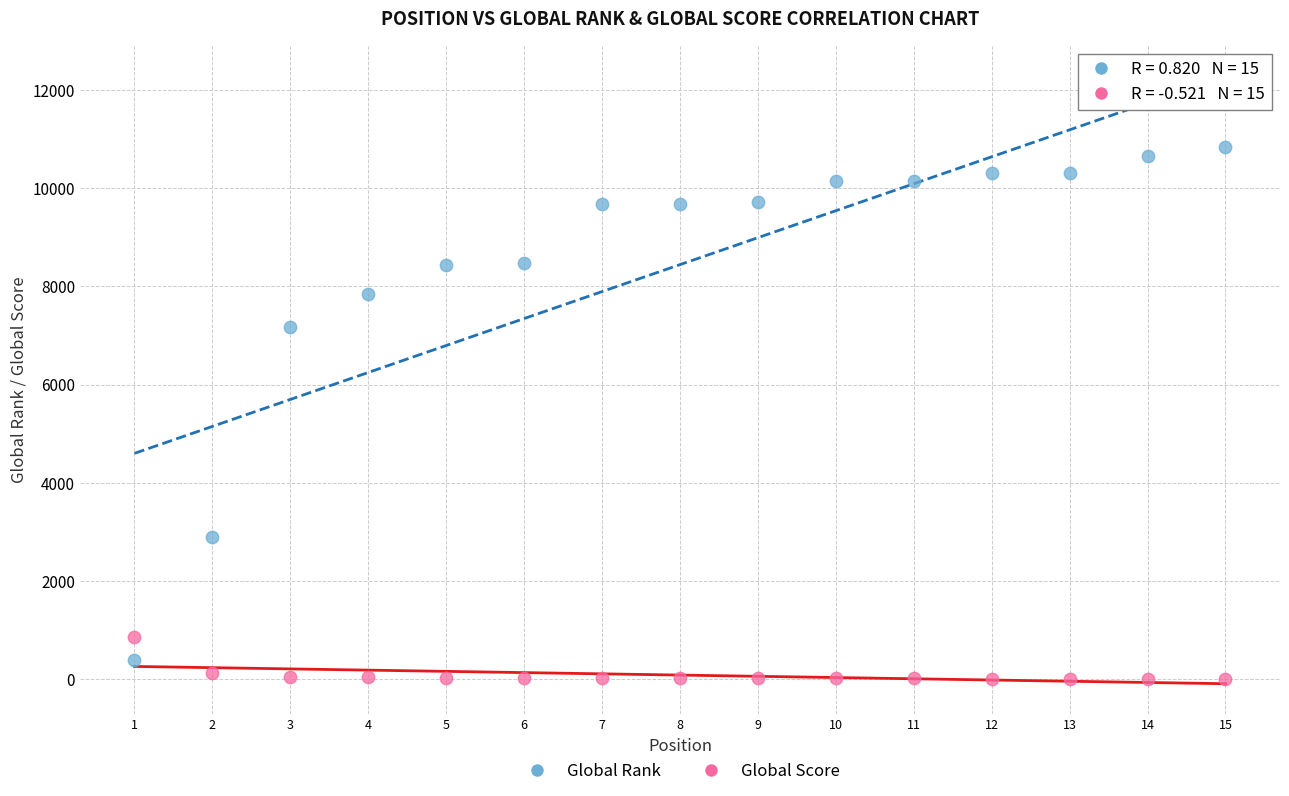

In the Global Rank series, what Y value is closest to 5612?

7166